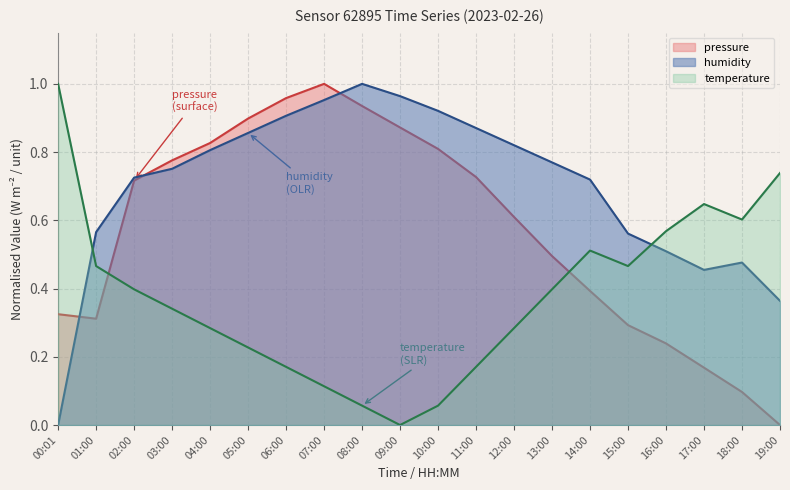

The temperature series shows 0.3 at 03:00. True or false?

True